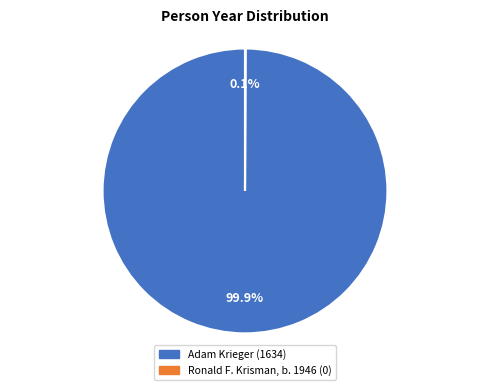

To the nearest percent, what is the difference between the largest and smallest slice percentages?

100%